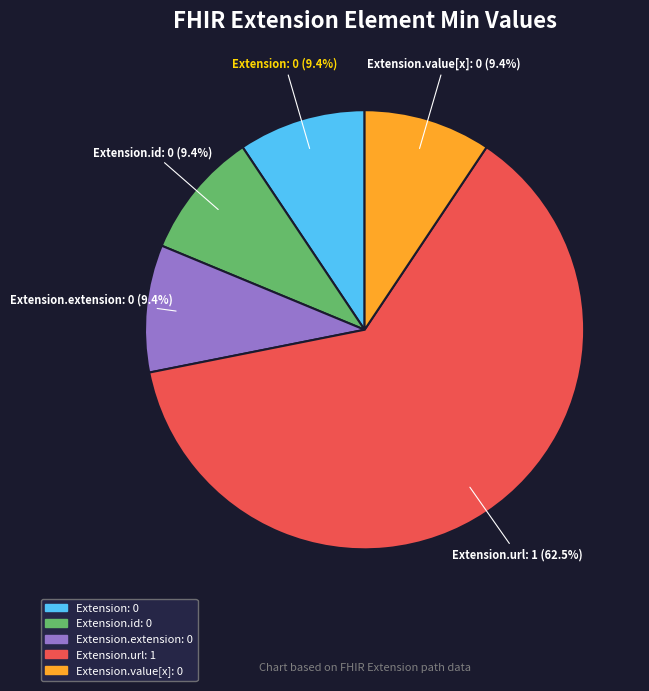

Is there a majority slice in this chart?

Yes